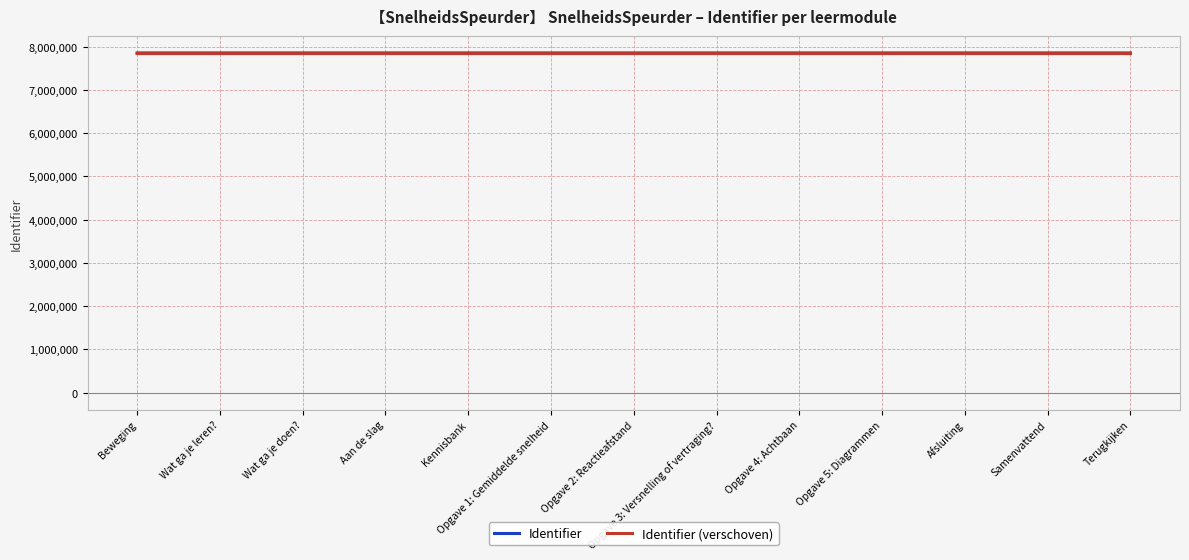

Reading left to right, what are all the values shown in this chart?

Identifier: 7851219	7851220	7851222	7851224	7851225	7851227	7851231	7851235	7851240	7851243	7851249	7851250	7851253
Identifier (verschoven): 7836219	7836220	7836222	7836224	7836225	7836227	7836231	7836235	7836240	7836243	7836249	7836250	7836253